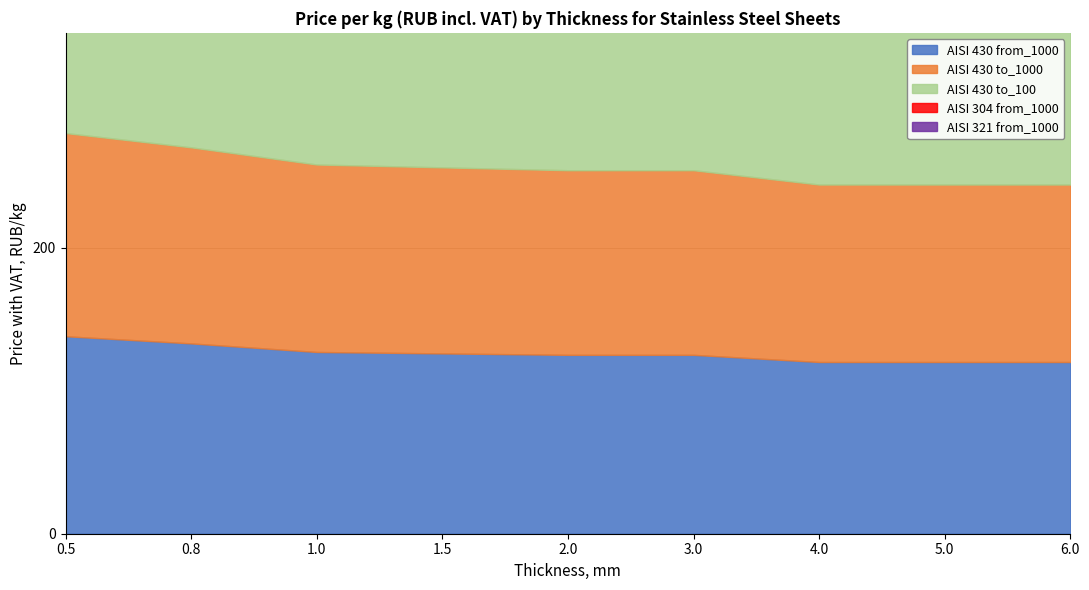

What is the sum of all AISI 430 to_1000 values?

1170